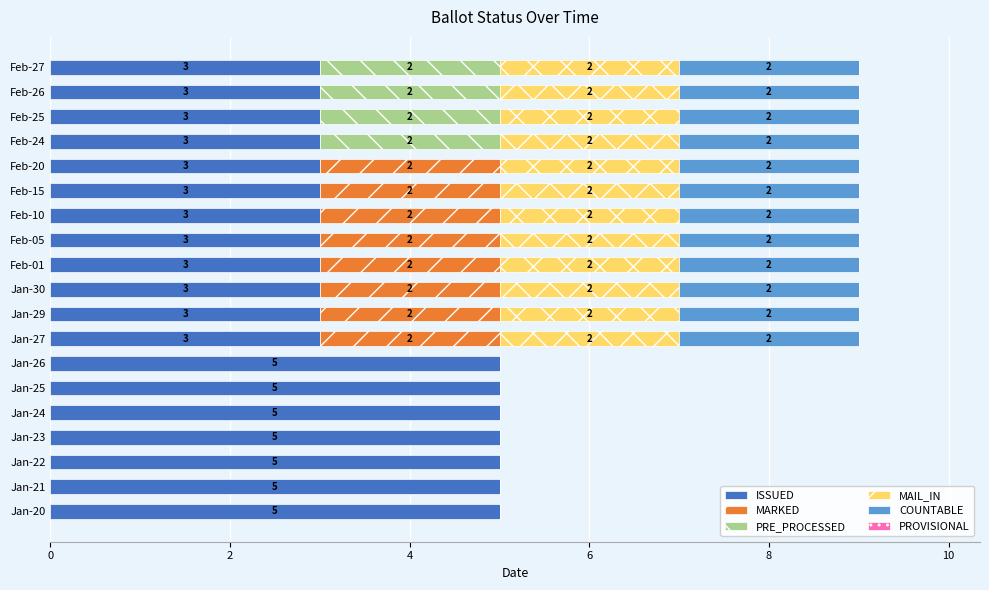

What is the highest value of the ISSUED series?

5